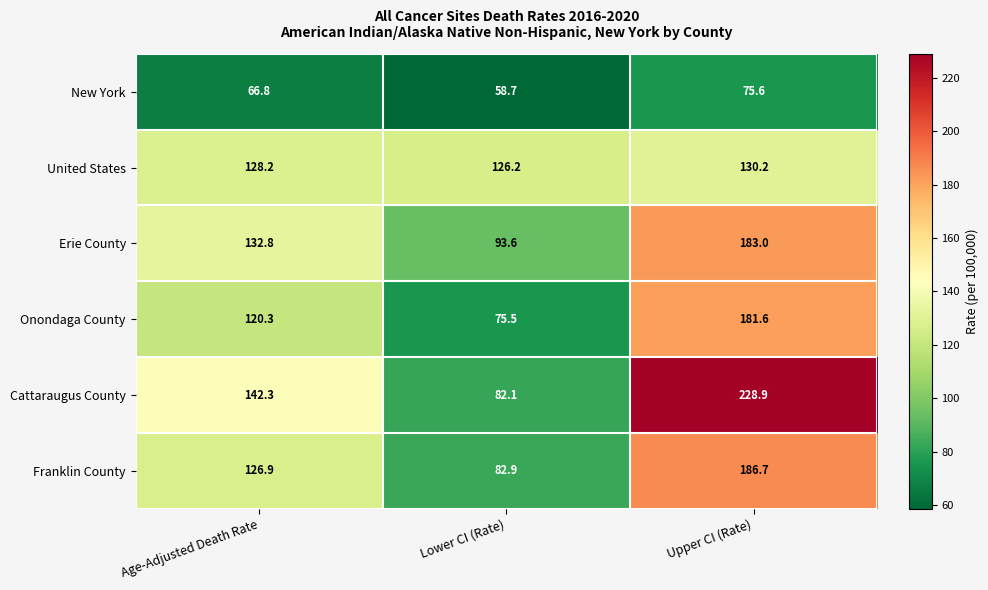

Count the number of data series in this chart.

6